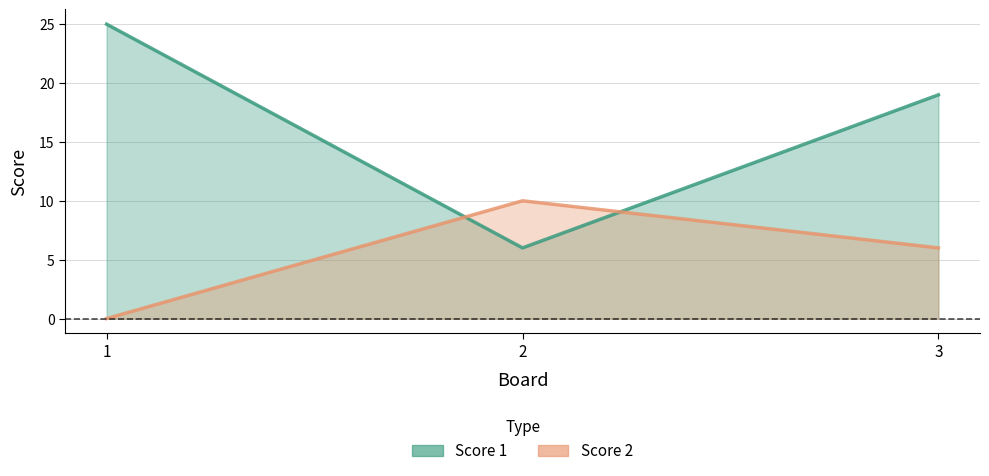

At which category is the sum across all series the highest?

1